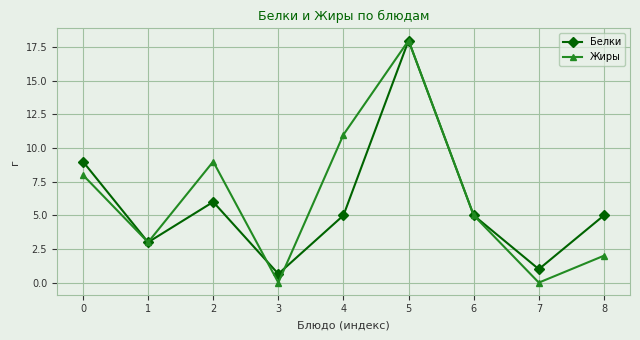

The value of Белки at 6 is 6.6. True or false?

False